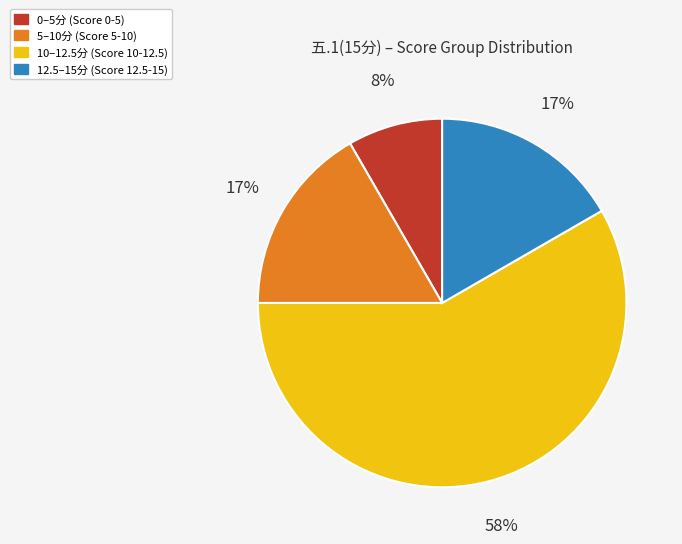

The 10–12.5分 (Score 10-12.5) slice represents 68% of the pie. True or false?

False